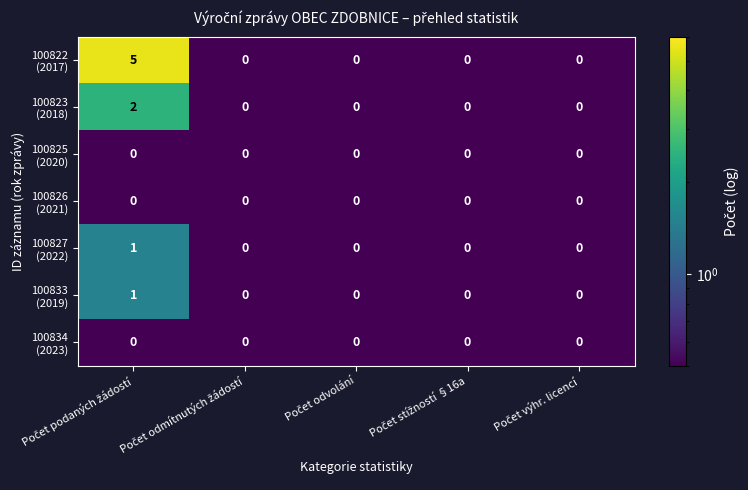

At which category is the sum across all series the highest?

Počet podaných žádostí